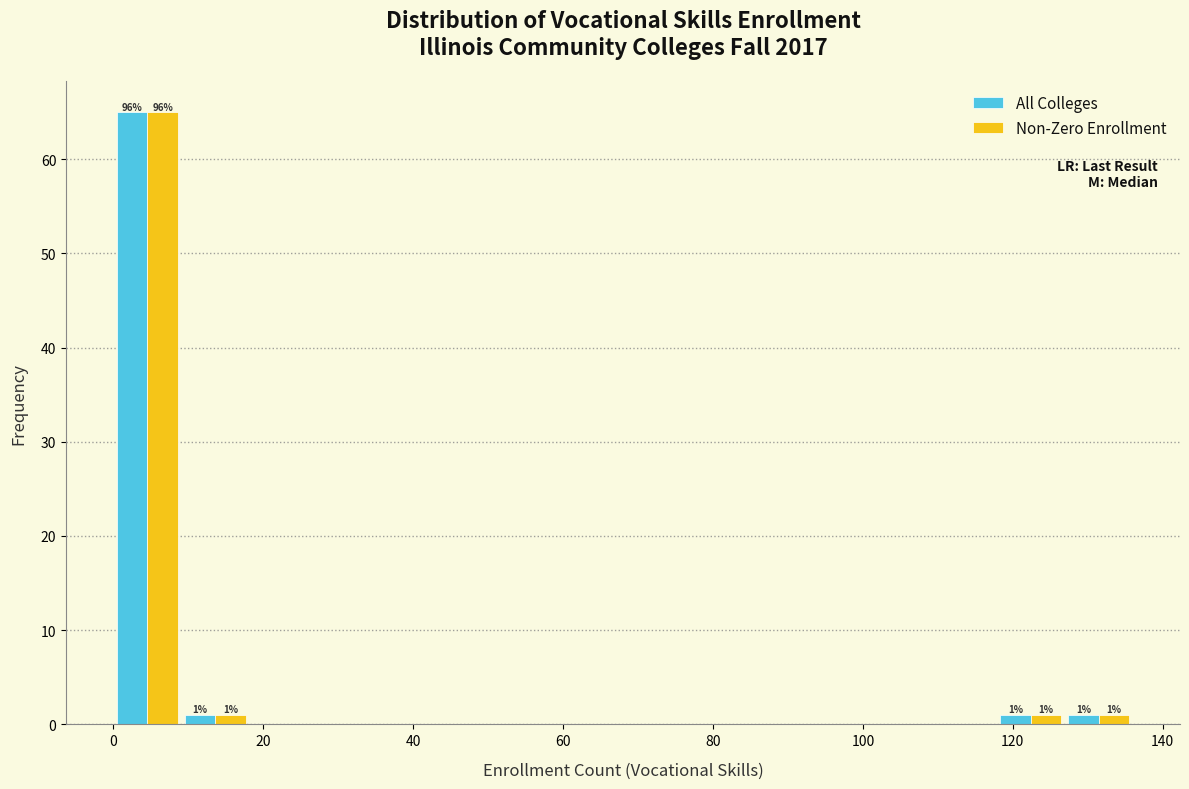

In the All Colleges series, which range on the x-axis has the tallest bar?

0 to 10